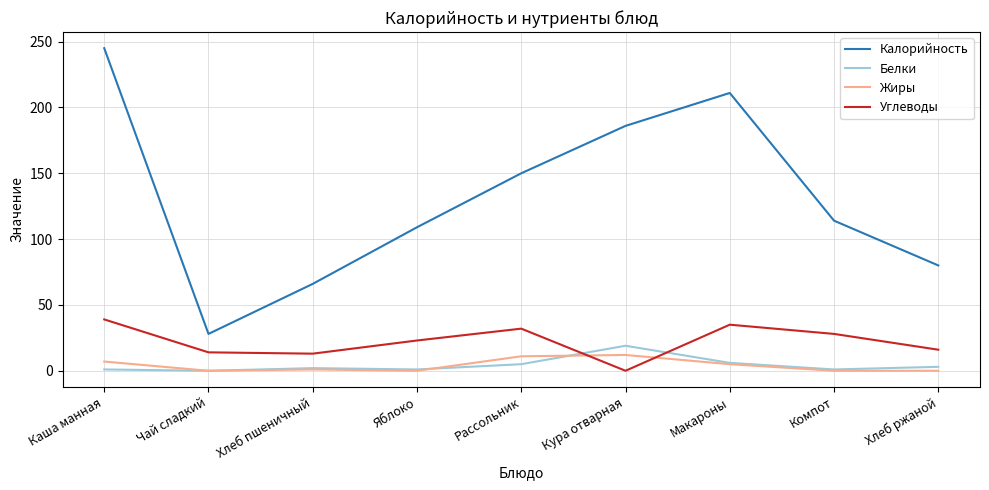

What is the greatest value displayed?

245